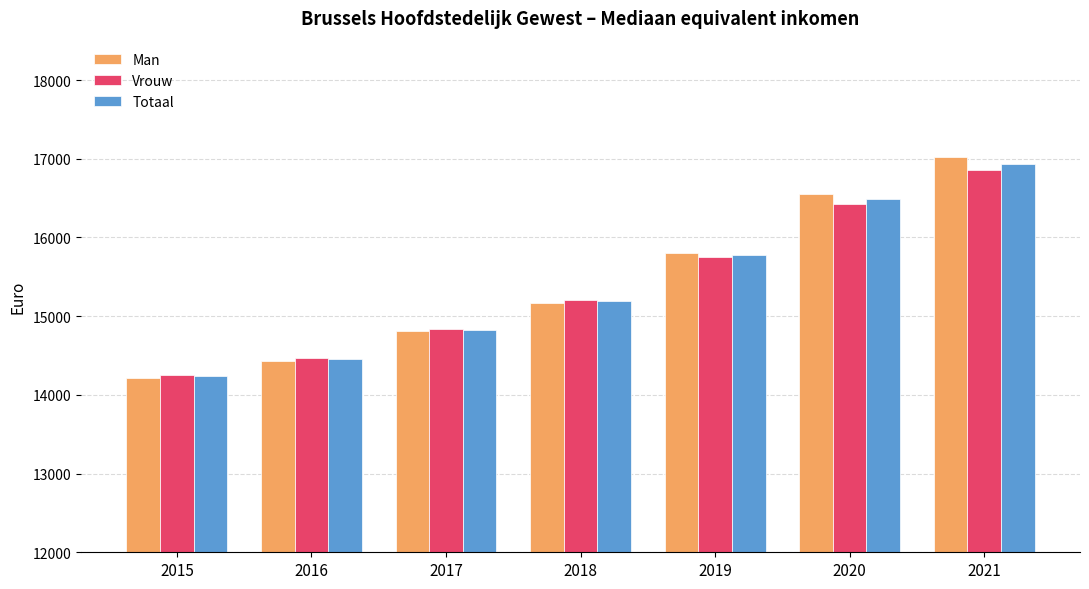

What is the maximum value shown in the chart?

17017.6